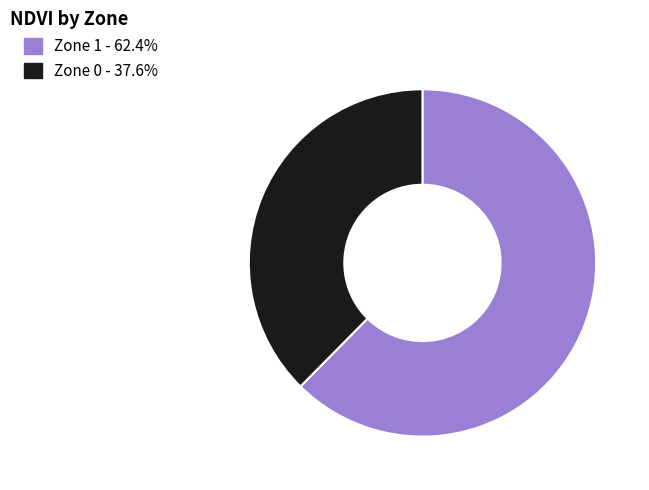

Count the number of slices in the pie.

2